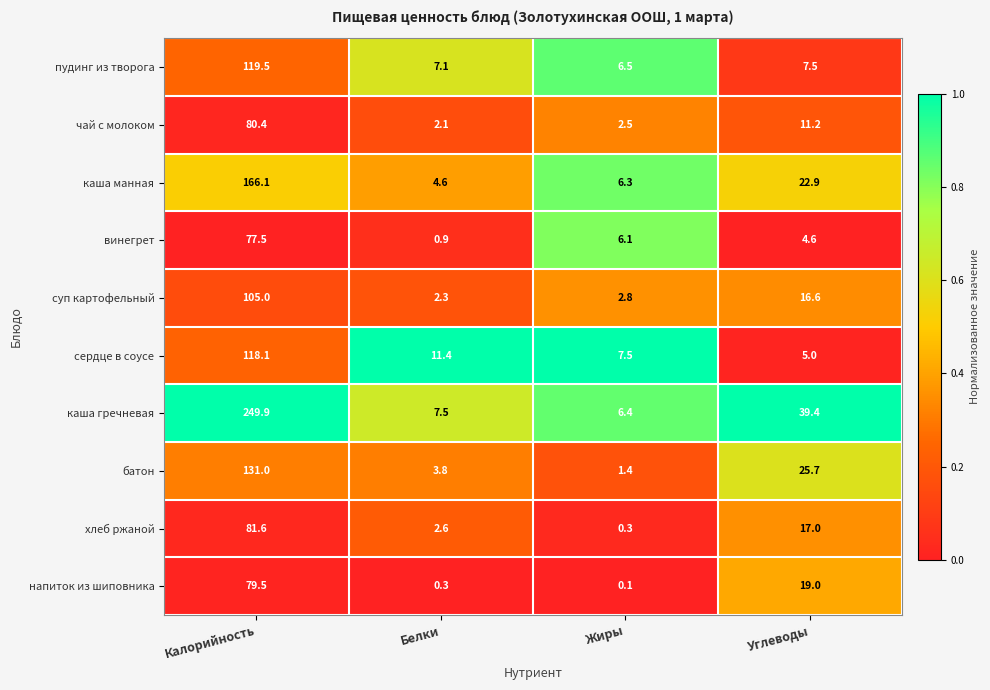

What is the total value across all series at Углеводы?

168.9